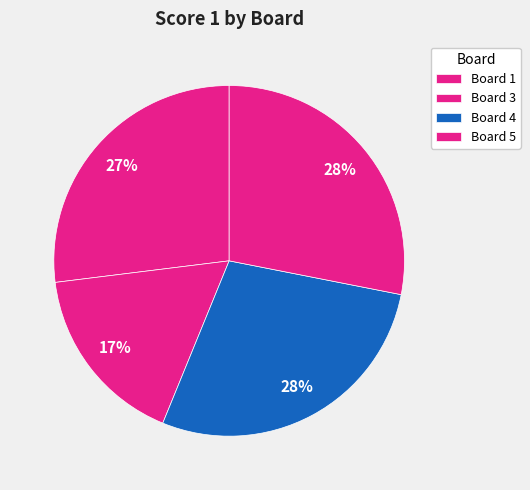

What is the largest slice in the pie chart?

4